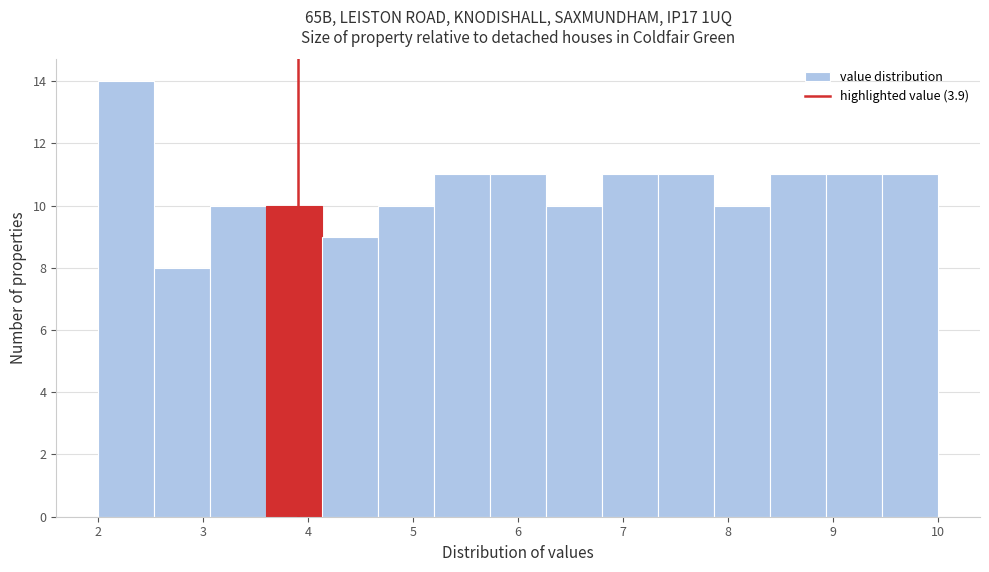

Over which range of the x-axis is the bar tallest?

2.0 to 2.5